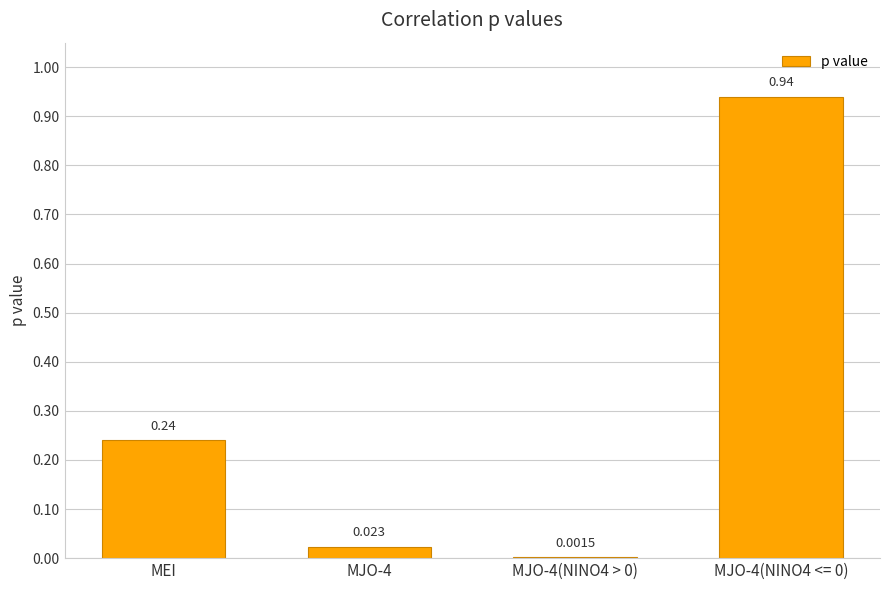

Which has a higher value, MEI or MJO-4?

MEI